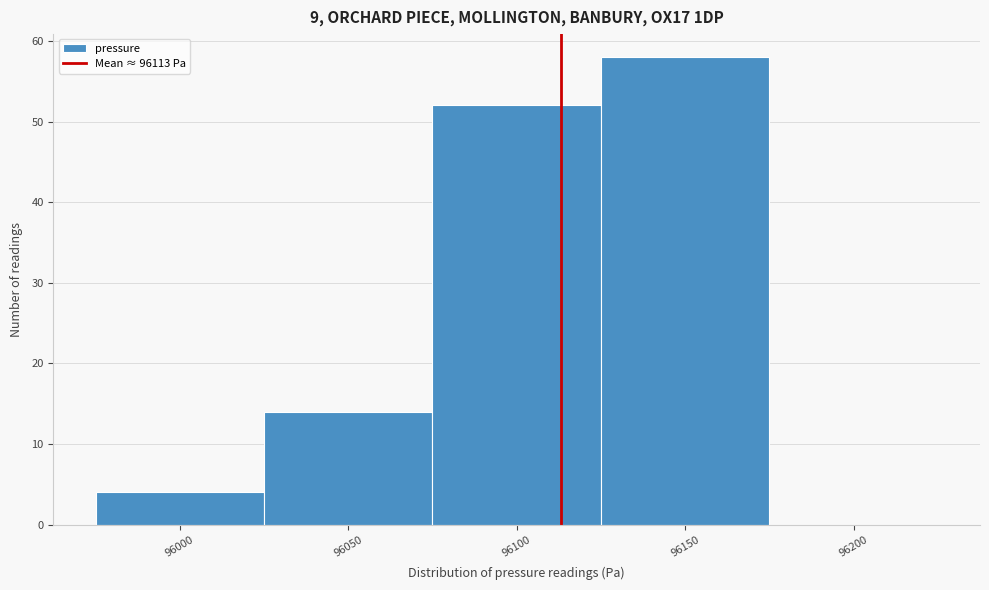

What is the height of the bar covering 95975 to 96025 on the x-axis? The values are not printed on the chart, so give them approximately, as read against the axis.

4